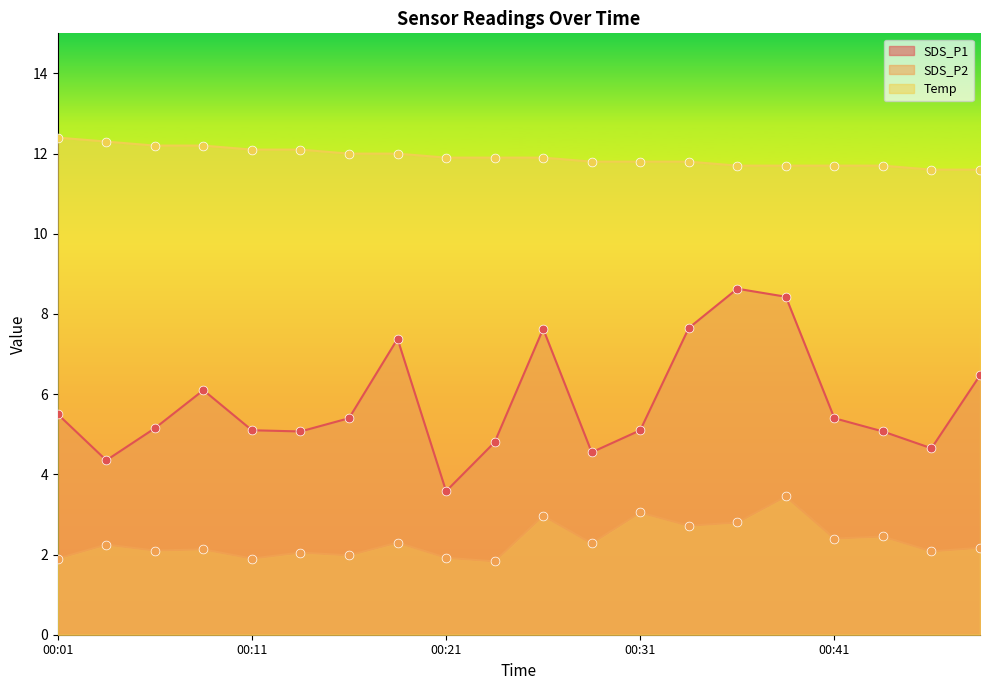

Is the value of Temp at 00:16 greater than the value of SDS_P2 at 00:19?

Yes